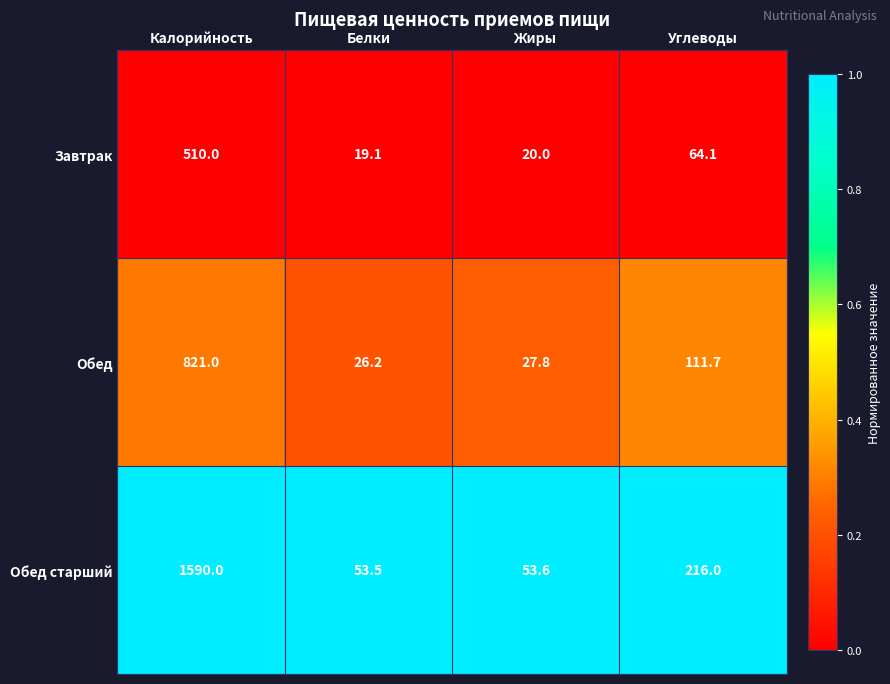

Which series has the largest range (max minus min)?

Обед старший